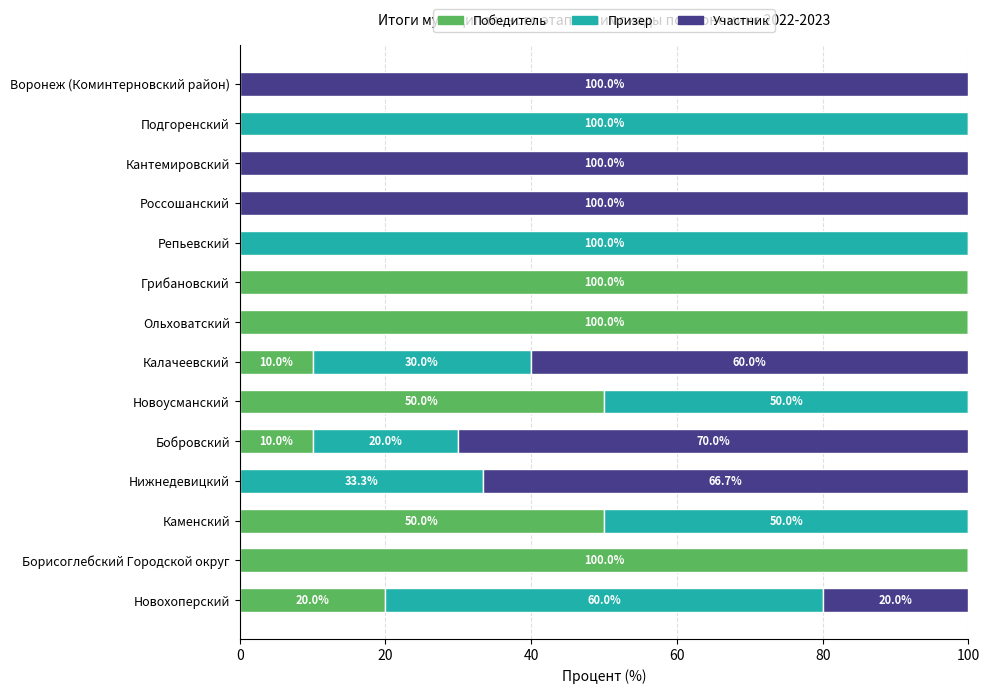

What is the total value across all series at Борисоглебский Городской округ?

100.0